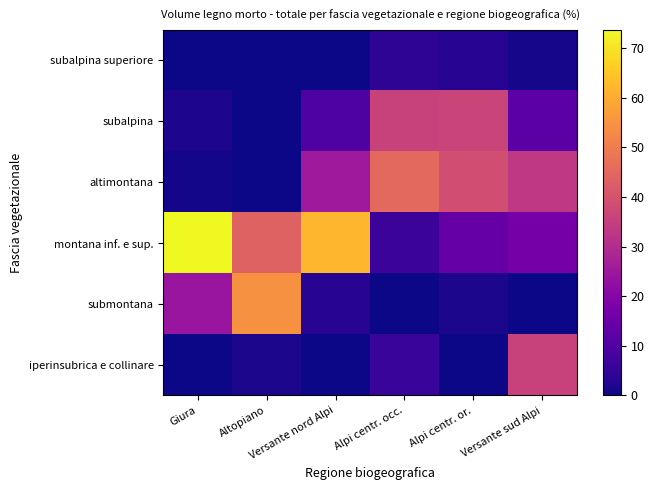

Rank the series at Versante sud Alpi from lowest to highest value.

submontana, subalpina superiore, subalpina, montana inf. e sup., altimontana, iperinsubrica e collinare